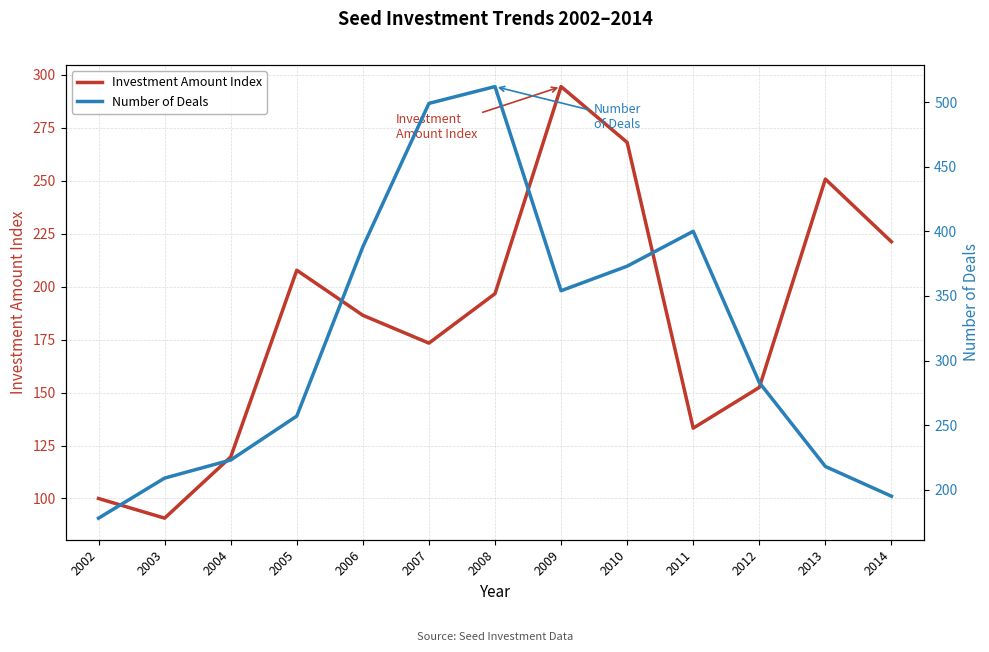

At how many categories does at least one series exceed 470?

2